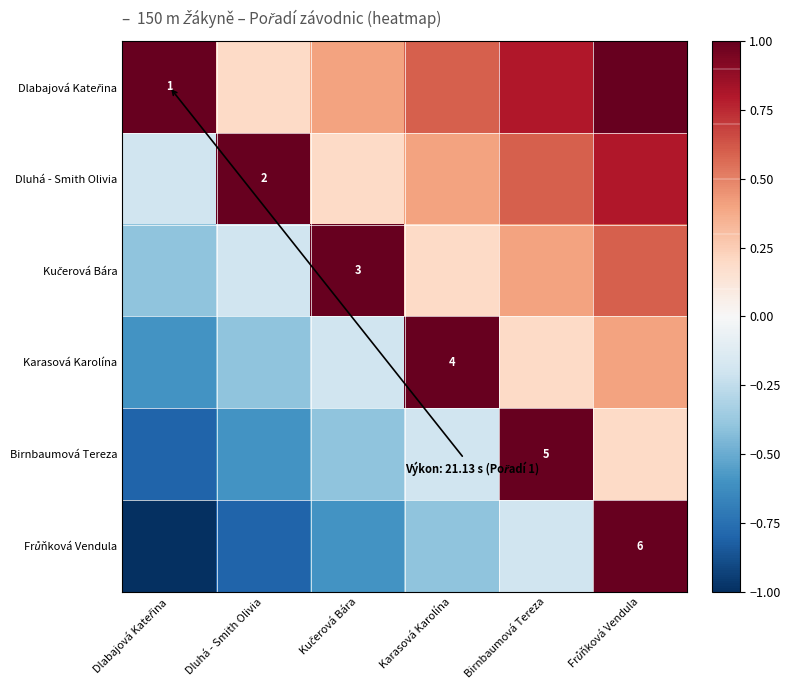

True or false: Karasová Karolína has a value of 1.2 at Karasová Karolína.

False